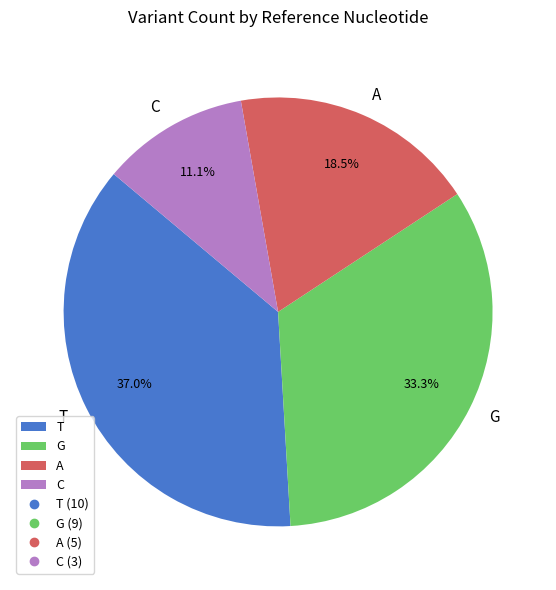

Rank the categories by value from highest to lowest.

T, G, A, C